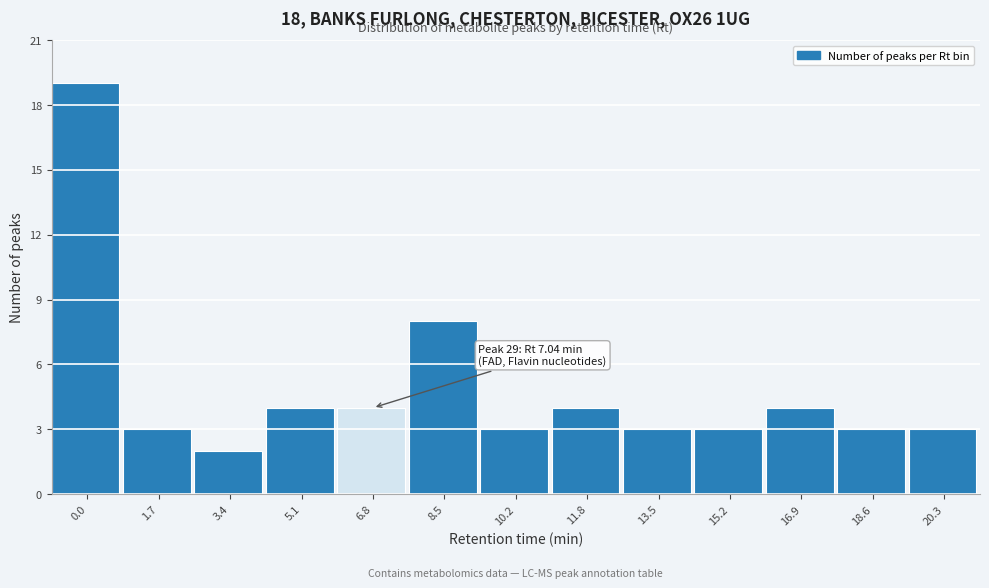

Reading left to right, extract all data points from this chart.

0.0=19	1.7=3	3.4=2	5.1=4	6.8=4	8.5=8	10.2=3	11.8=4	13.5=3	15.2=3	16.9=4	18.6=3	20.3=3